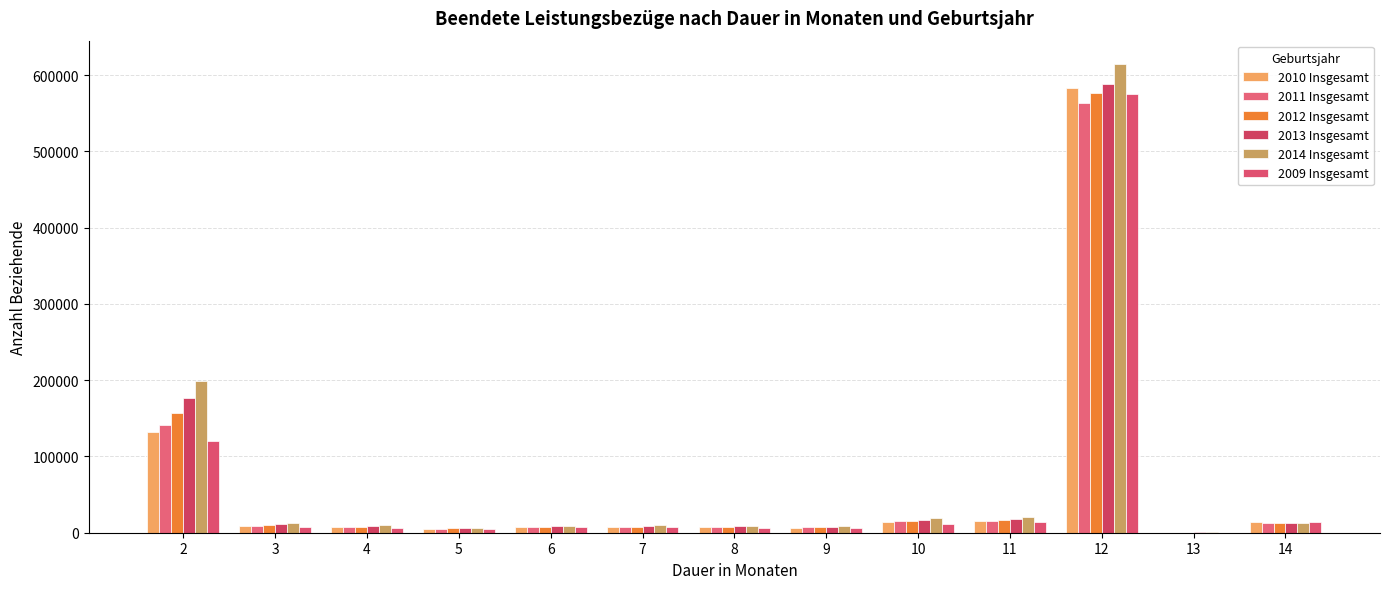

At which category is the sum across all series the highest?

12